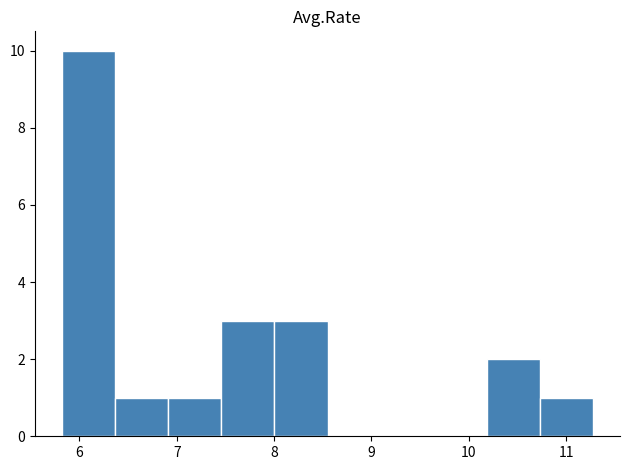

How tall is the bar that spans 6.9 to 7.5 on the x-axis? Neither the bar edges nor the heights are printed on the chart, so give them approximately, as read against the axes.

1